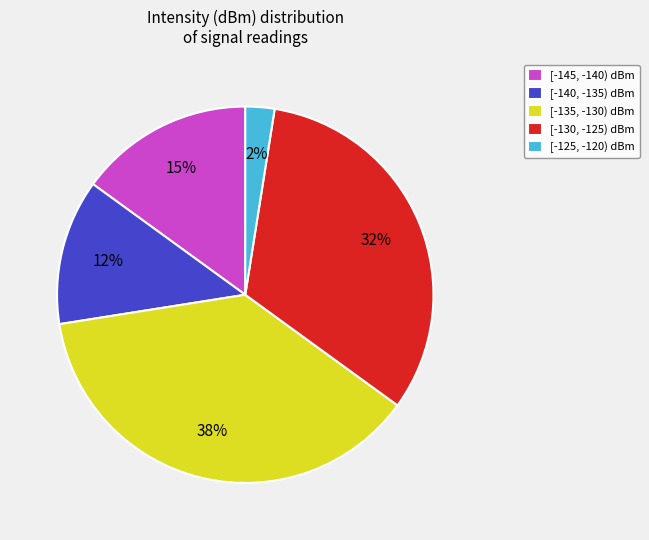

How many segments does this pie chart have?

5